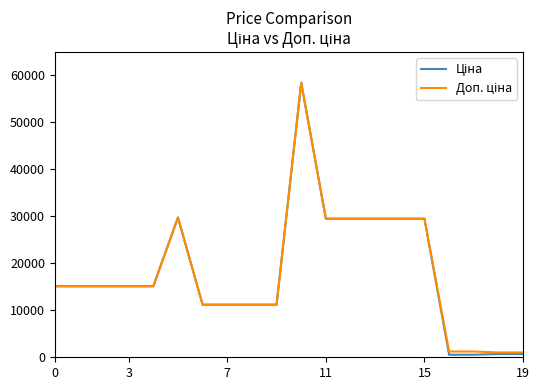

What is the maximum value shown in the chart?

58426.5